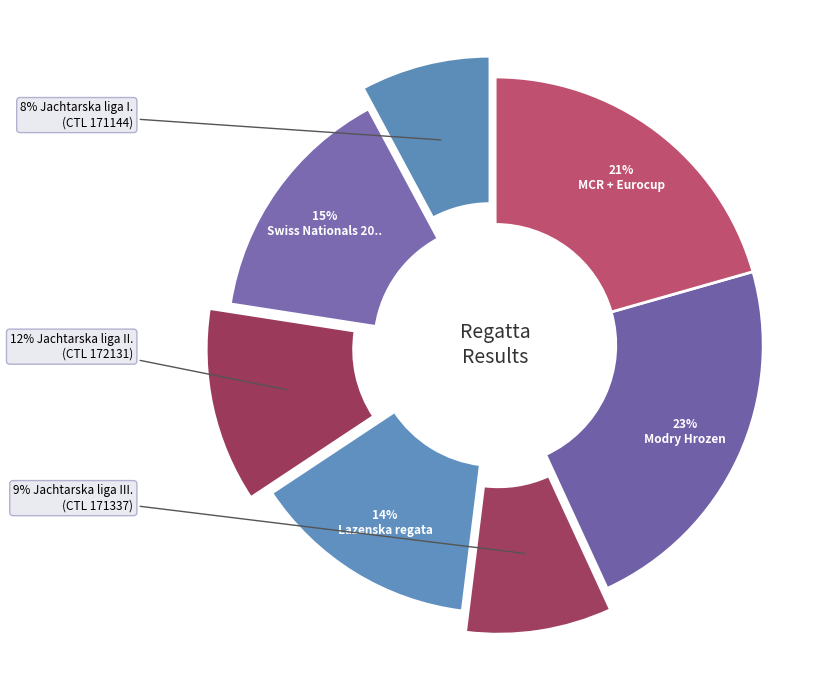

How many slices are in this pie chart?

7